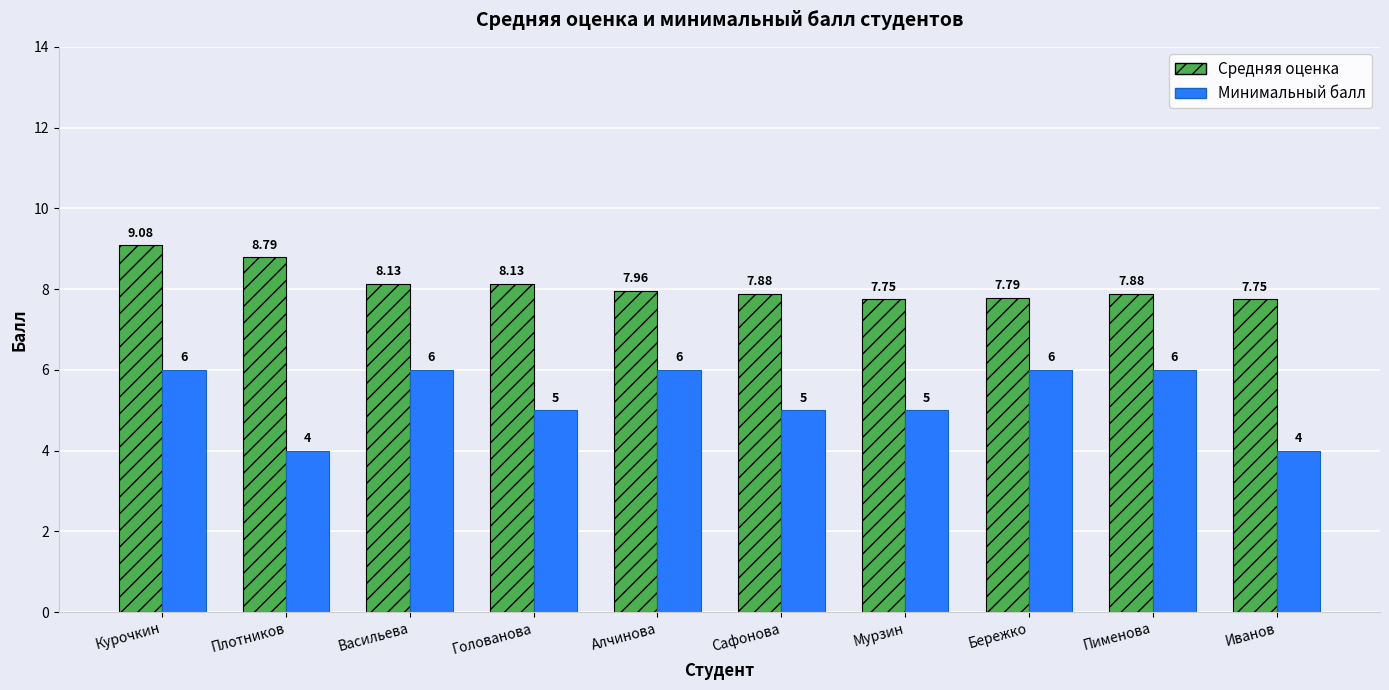

At which category is the sum across all series the highest?

Курочкин